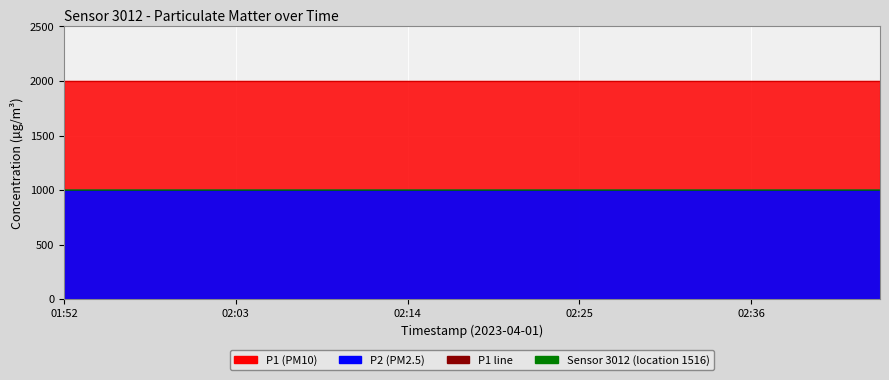

What is the value of the P1 line point at the 2nd from the left?

1999.9